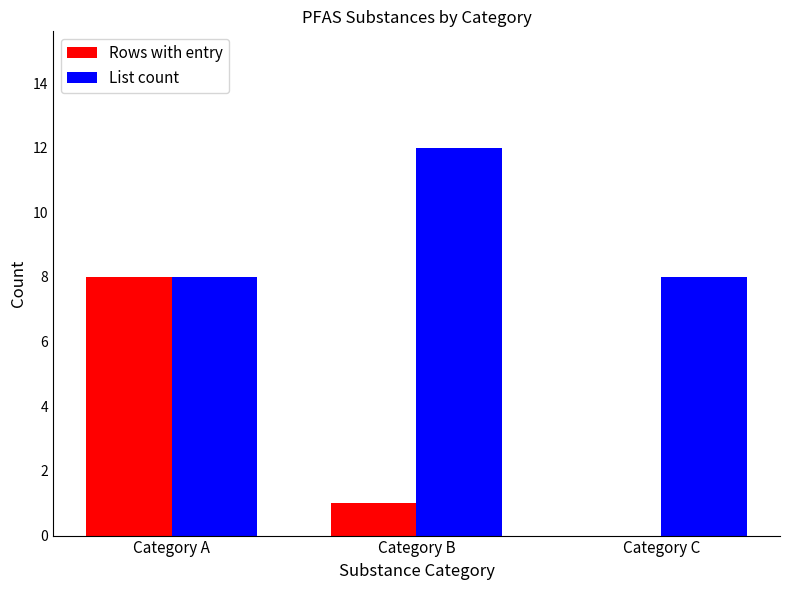

Are the bars grouped side by side (vs. stacked)?

Yes